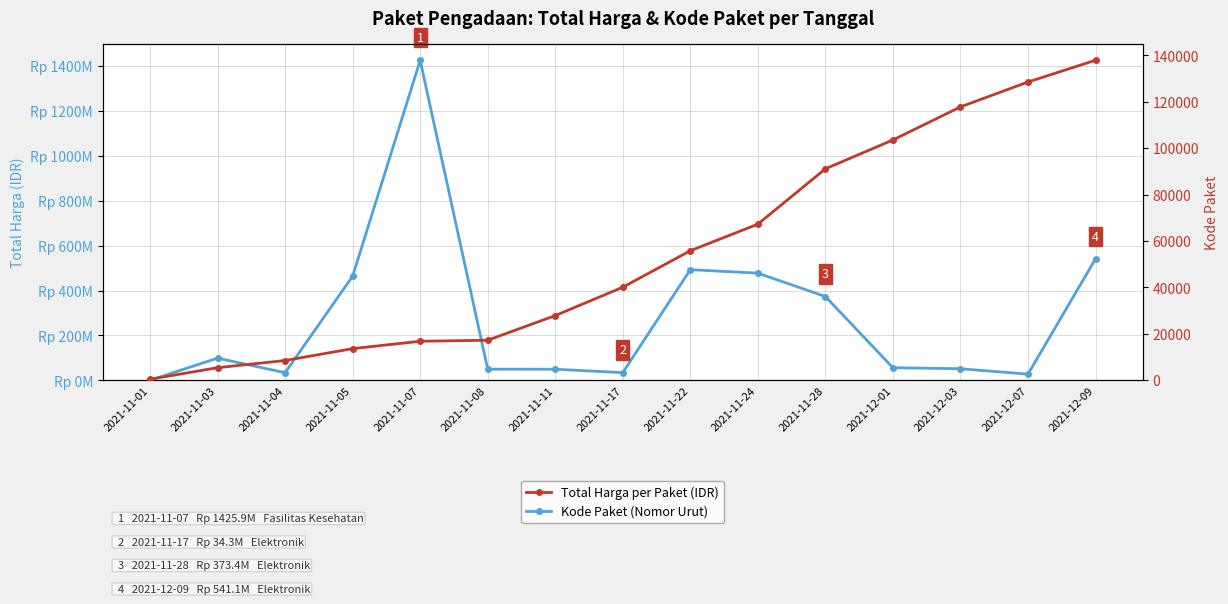

What is the minimum value shown in the chart?

464